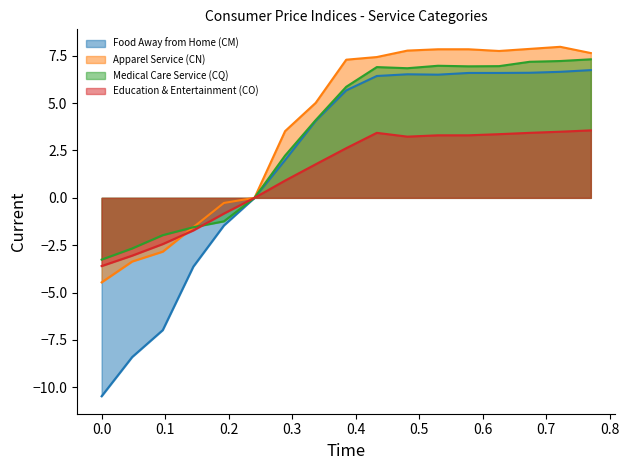

What is the highest value of the Education & Entertainment (CO) series?

3.6